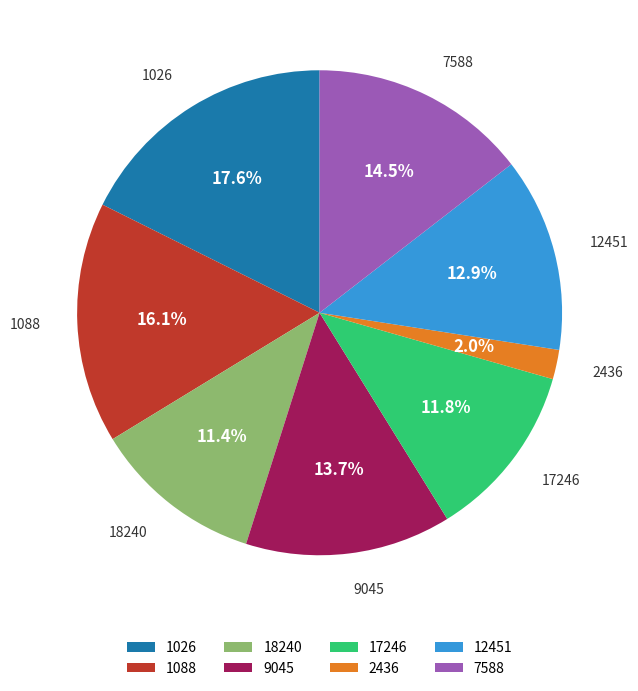

Which has a higher value, 1026 or 9045?

1026